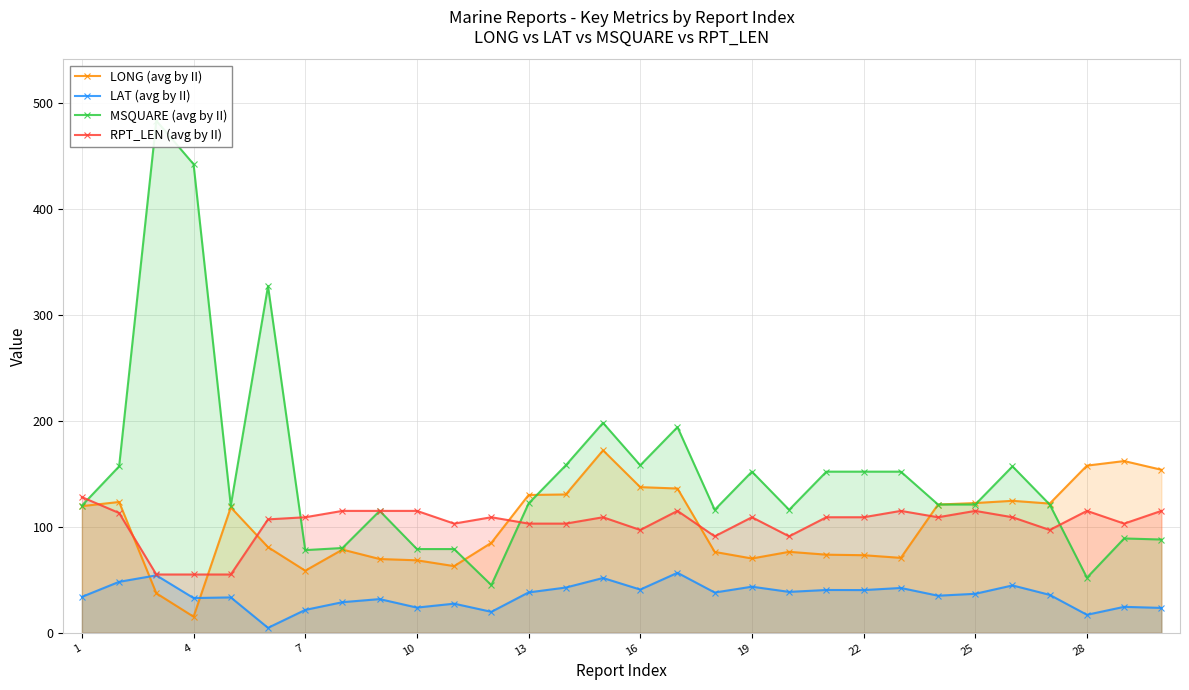

Rank the series by their maximum value, from lowest to highest.

LAT (avg by II), RPT_LEN (avg by II), LONG (avg by II), MSQUARE (avg by II)